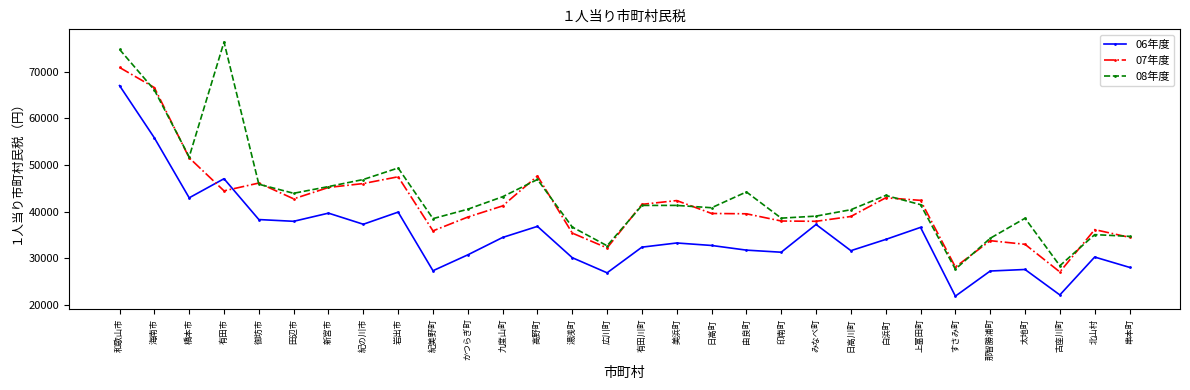

Where is 06年度 nearest to the value 44447?

橋本市